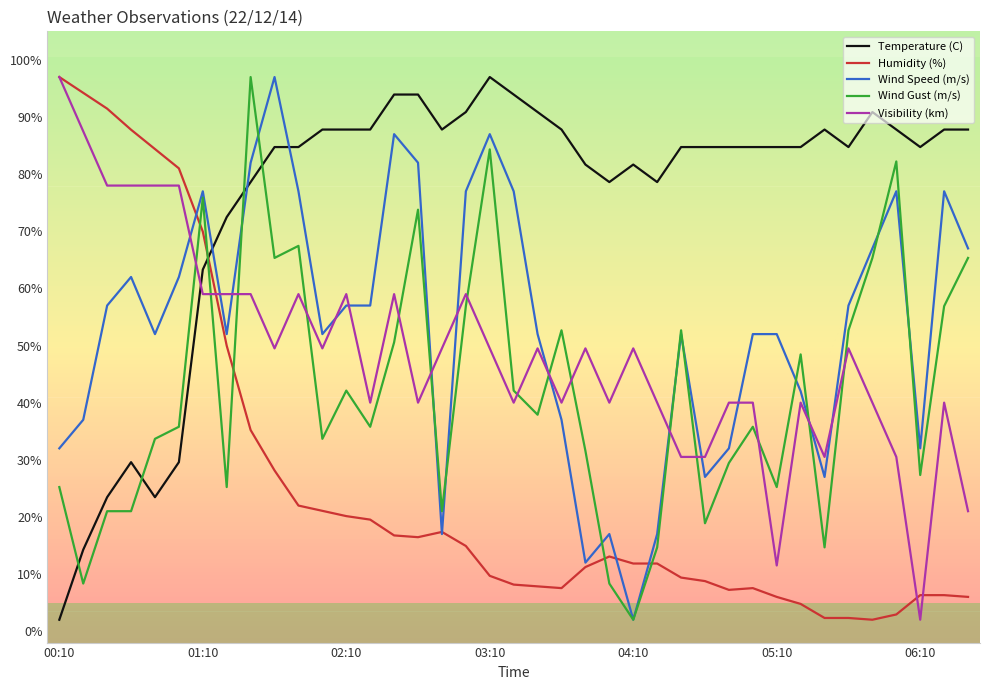

How many intersections are there between Wind Speed (m/s) and Temperature (C)?

3